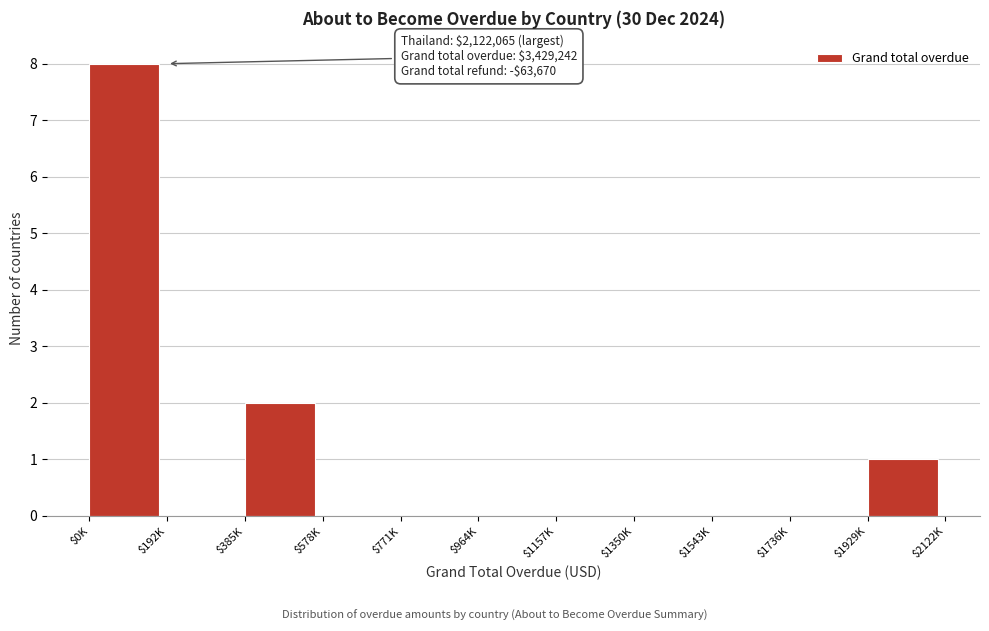

Where is the data nearest to the value 4?

$385K